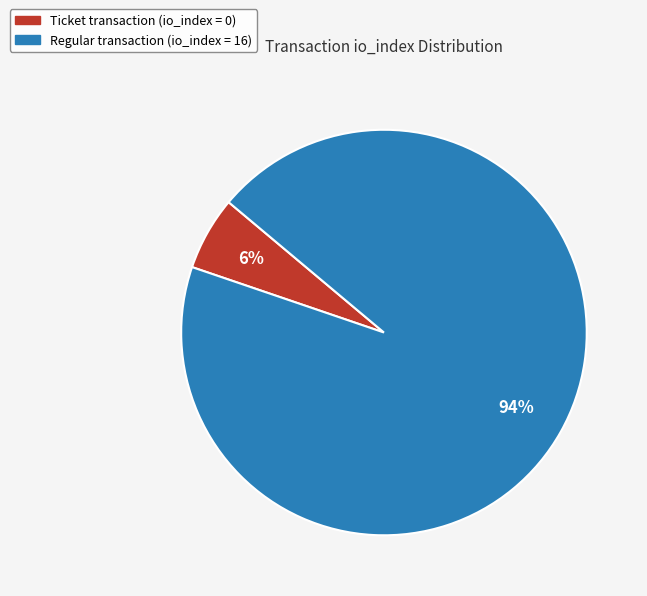

What is the largest slice in the pie chart?

Regular transaction (io_index = 16)